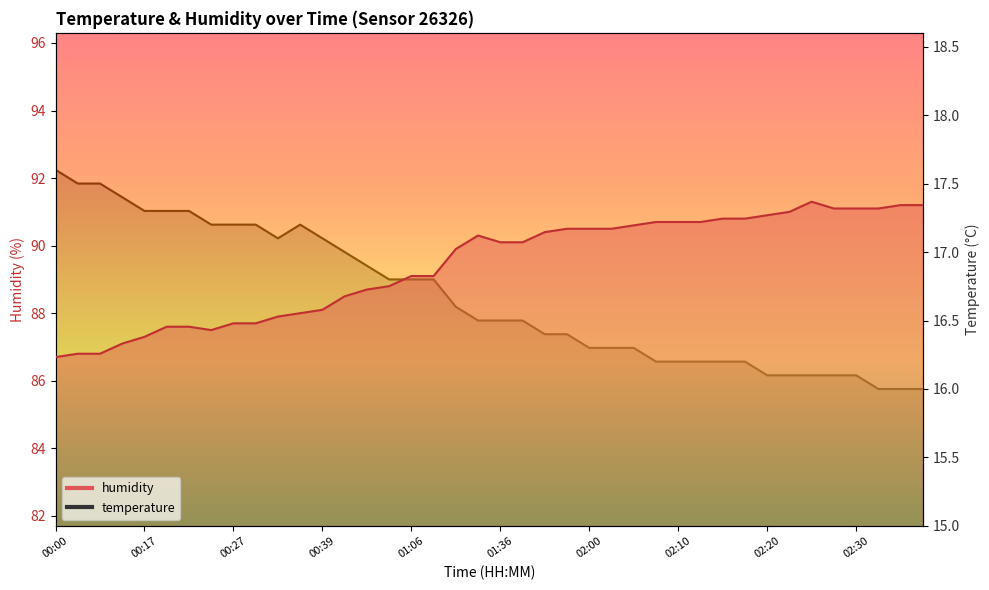

What is the average value of the humidity series?

89.4